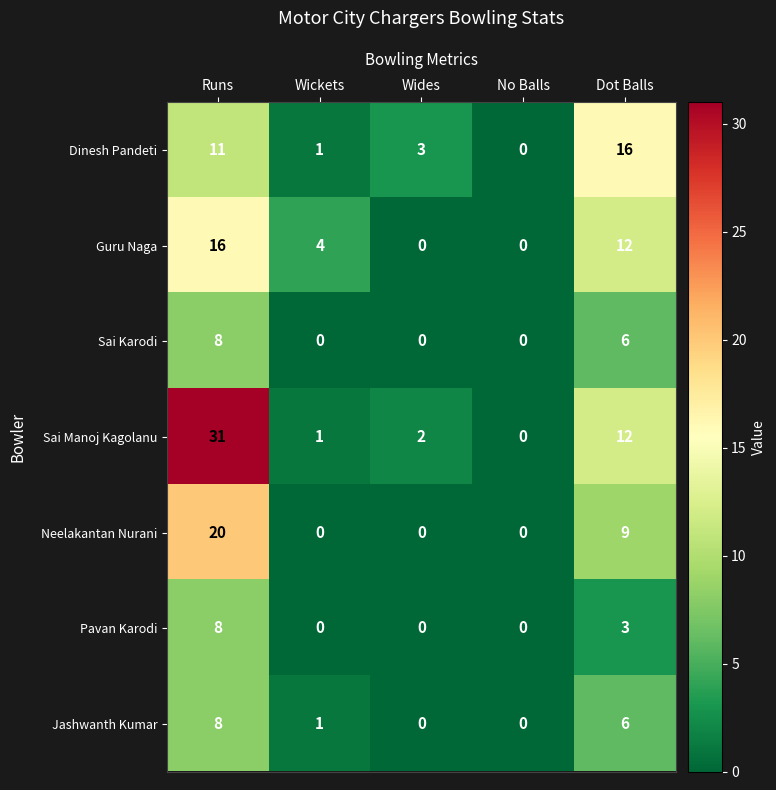

Where is Pavan Karodi nearest to the value 4?

Dot Balls